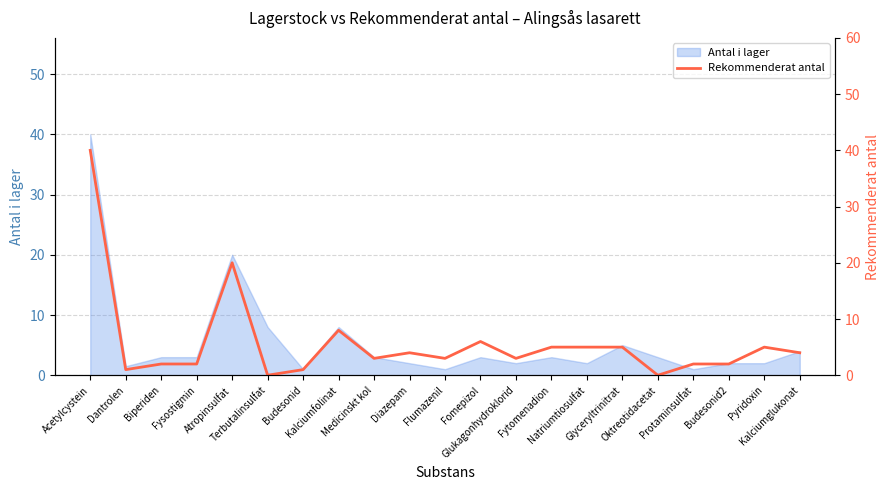

Does the chart have visible grid lines?

Yes